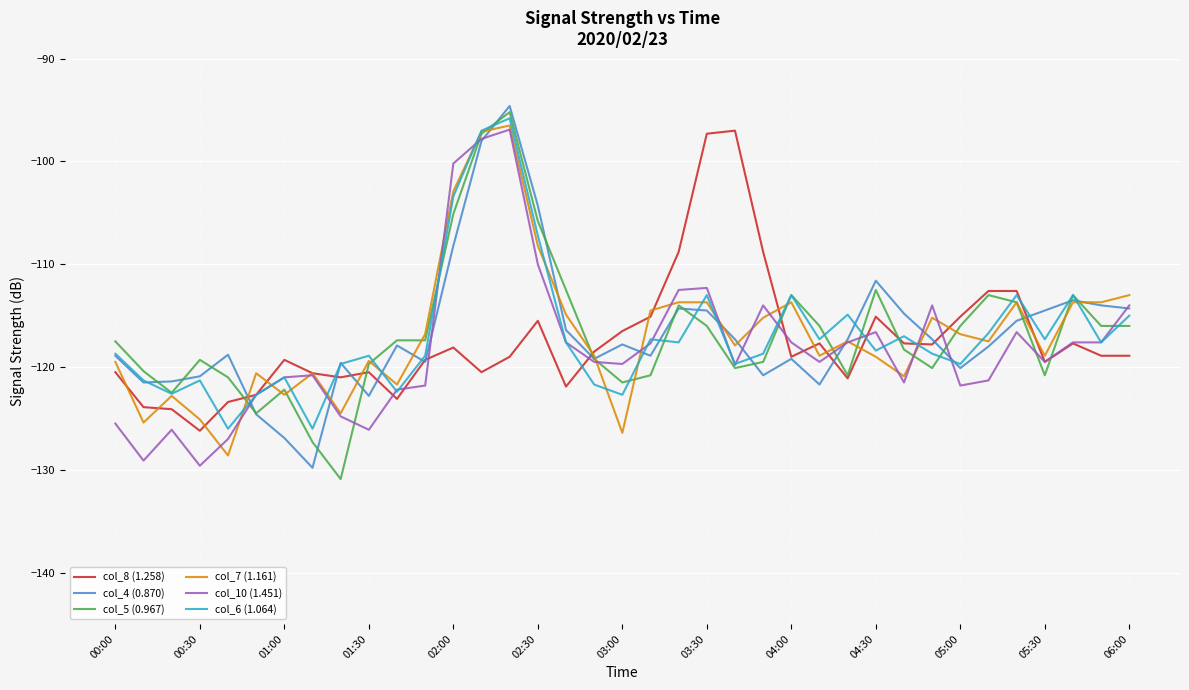

What is the greatest value displayed?

-94.6